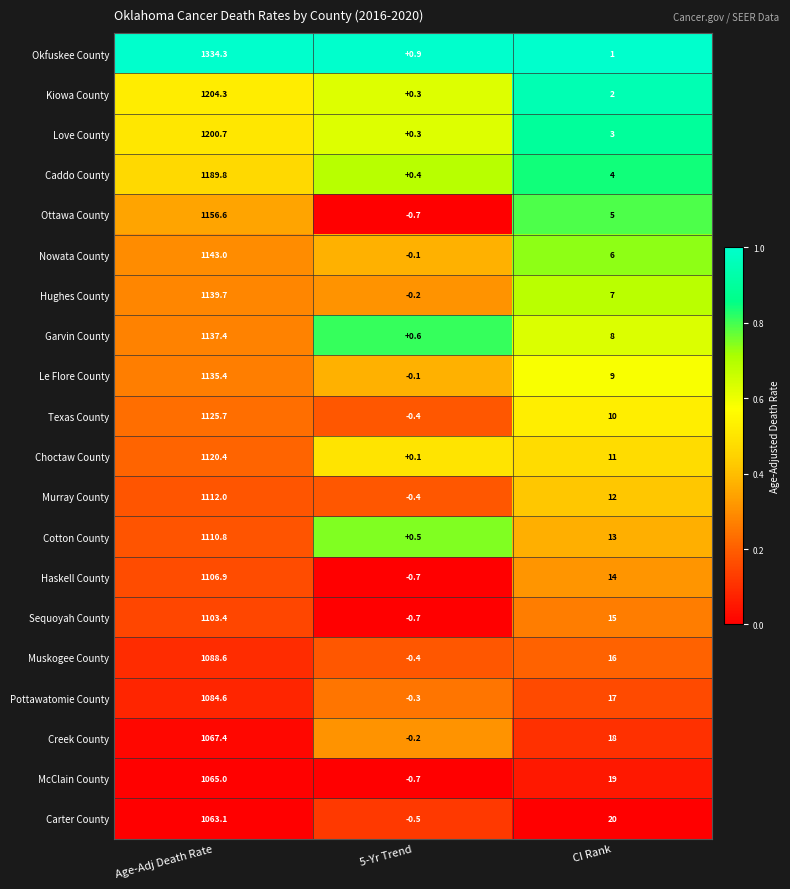

What is the sum of the Le Flore County values at CI Rank and 5-Yr Trend?

8.9